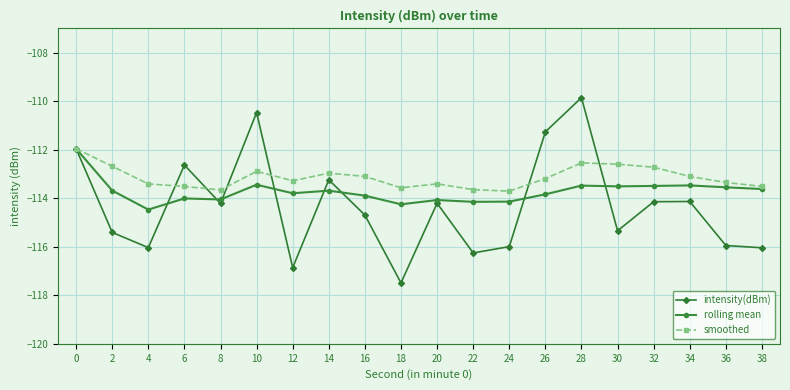

Is the value of smoothed at 32 greater than the value of intensity(dBm) at 4?

Yes